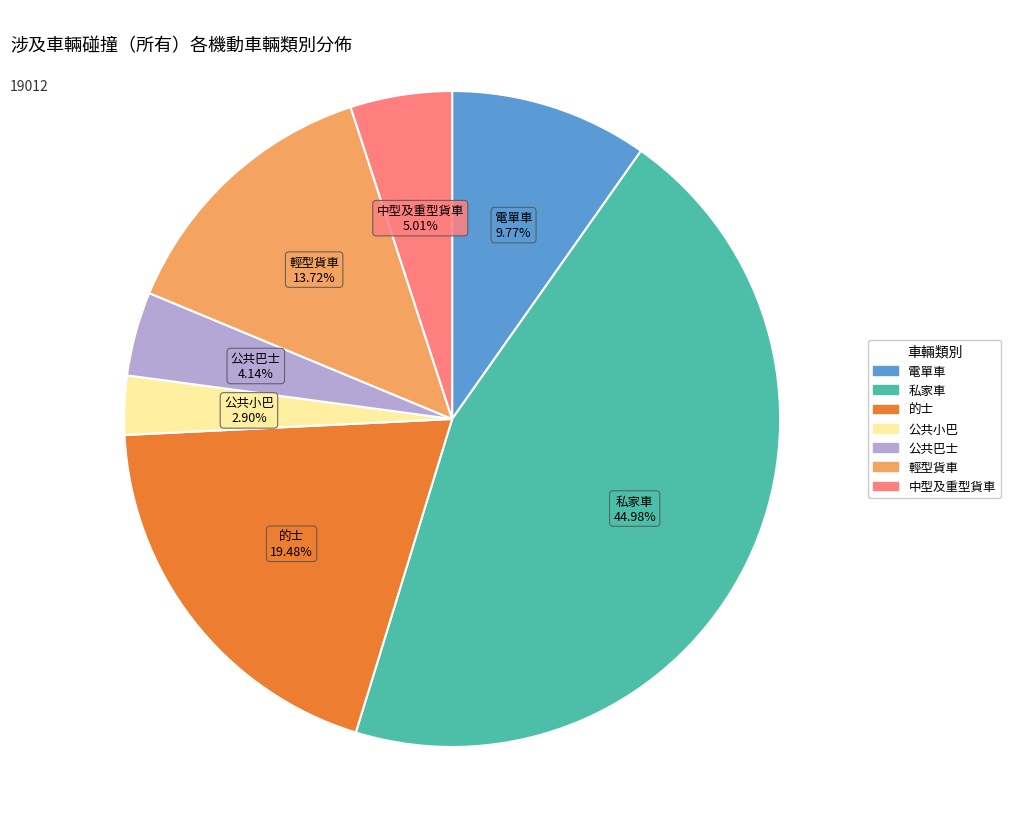

True or false: 輕型貨車 accounts for 14% of the total.

True